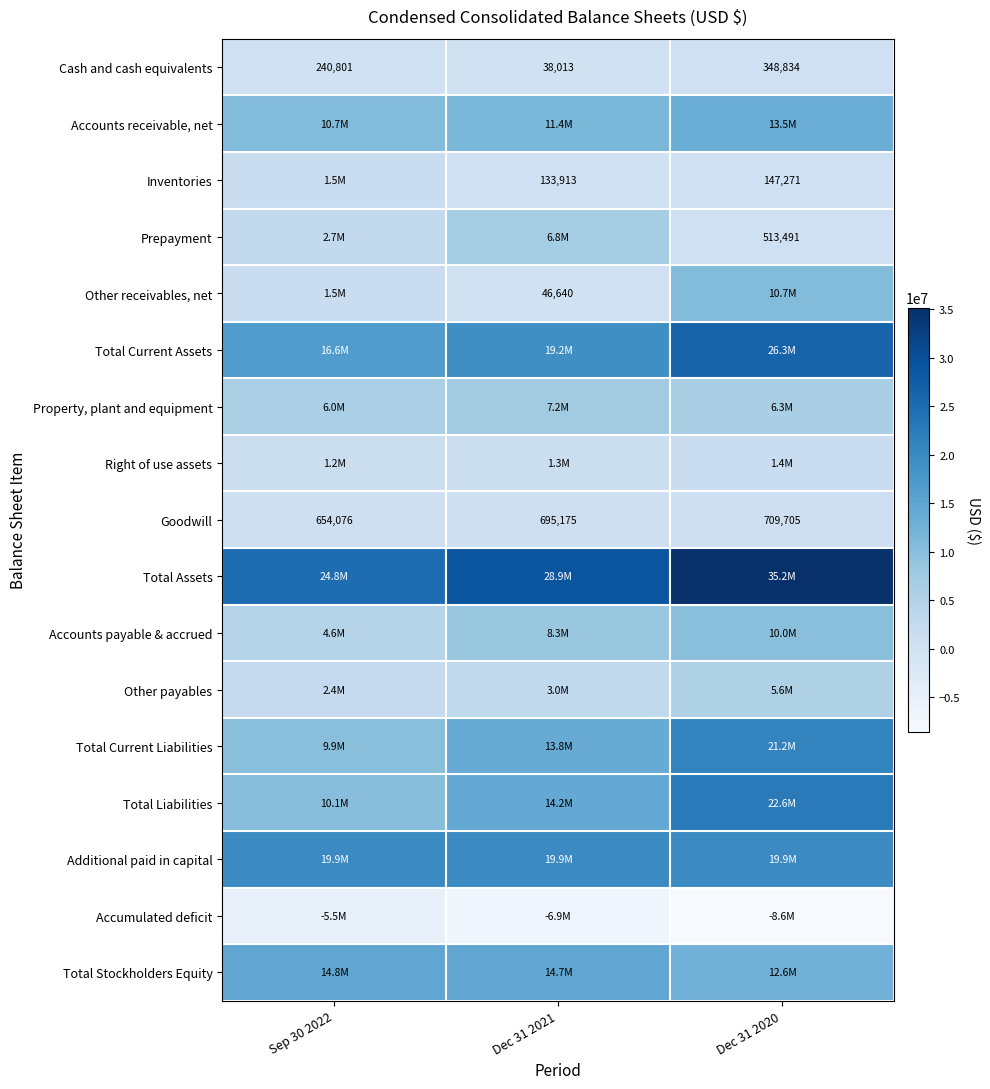

How many series are shown in this chart?

17